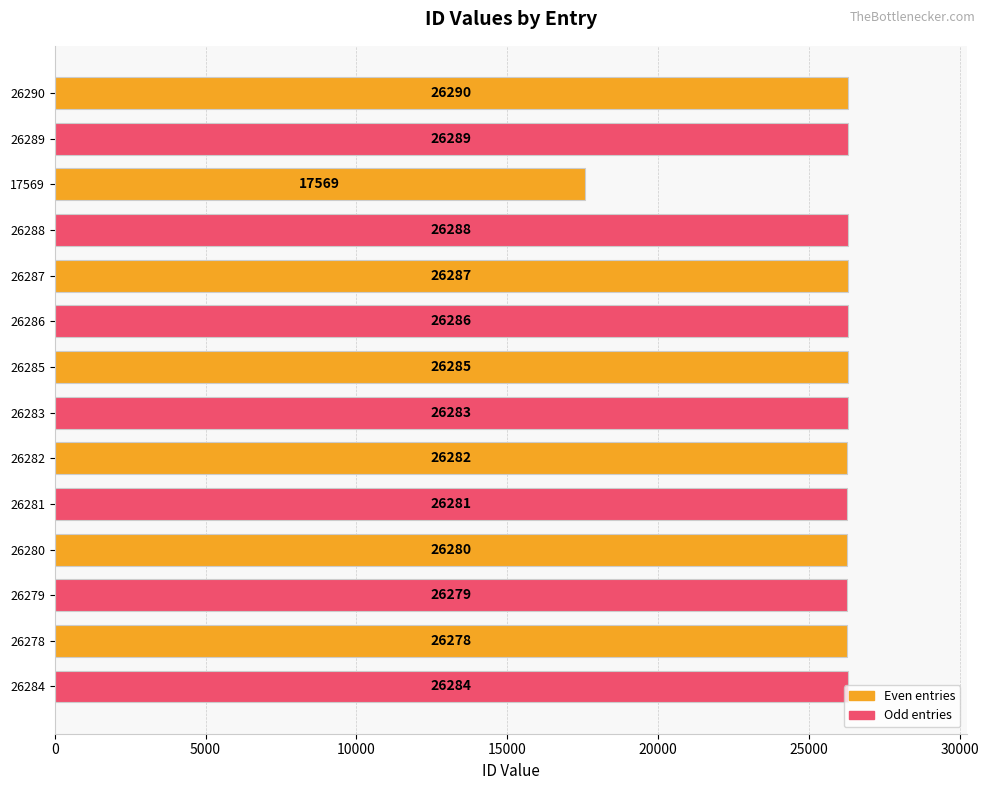

What is the label of the 14th bar from the bottom?

26290